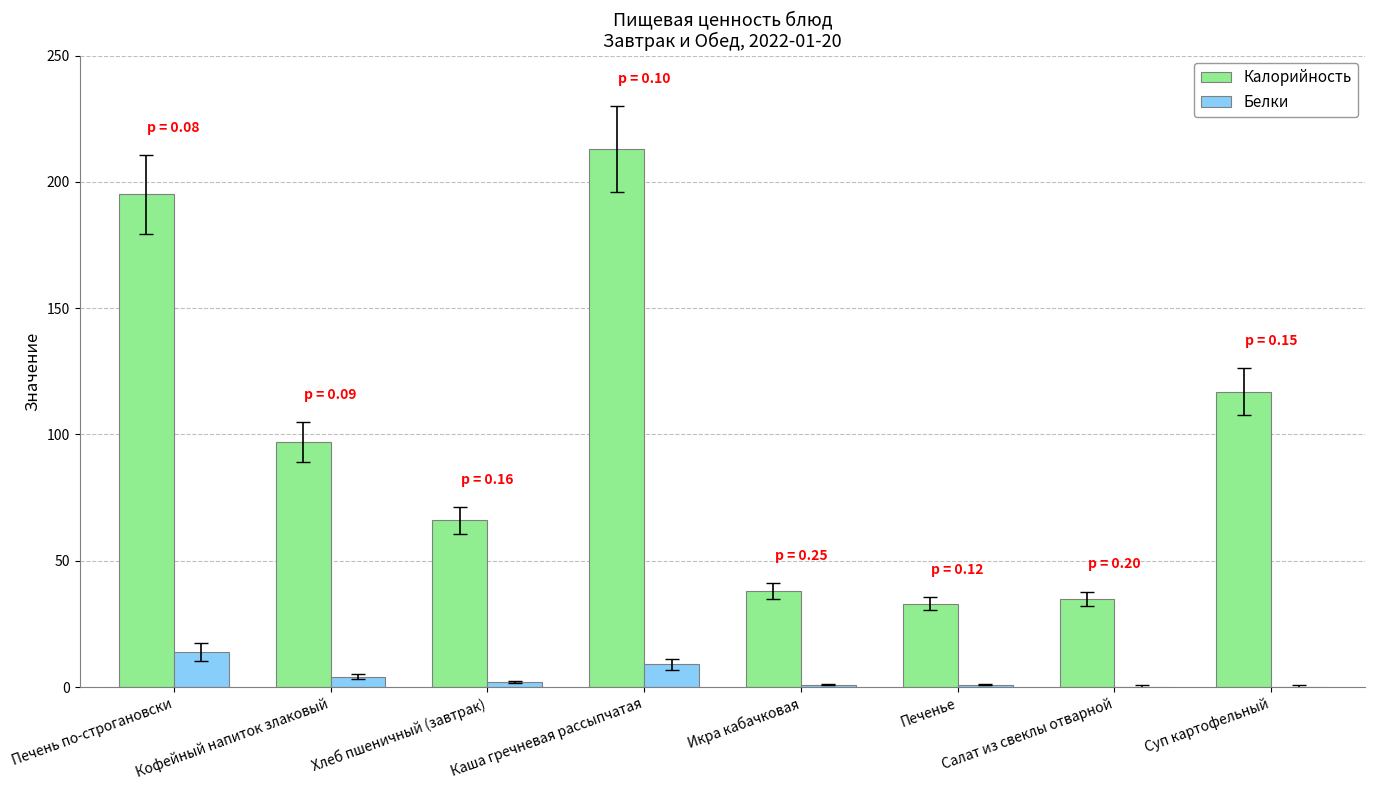

What is the sum of all Калорийность values?

794